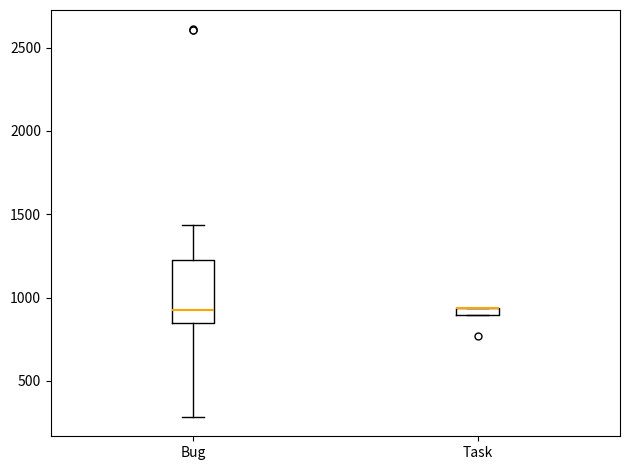

Where does the median line of the box for Bug sit on the y-axis? The values are not printed on the chart, so give them approximately, as read against the axis.

950